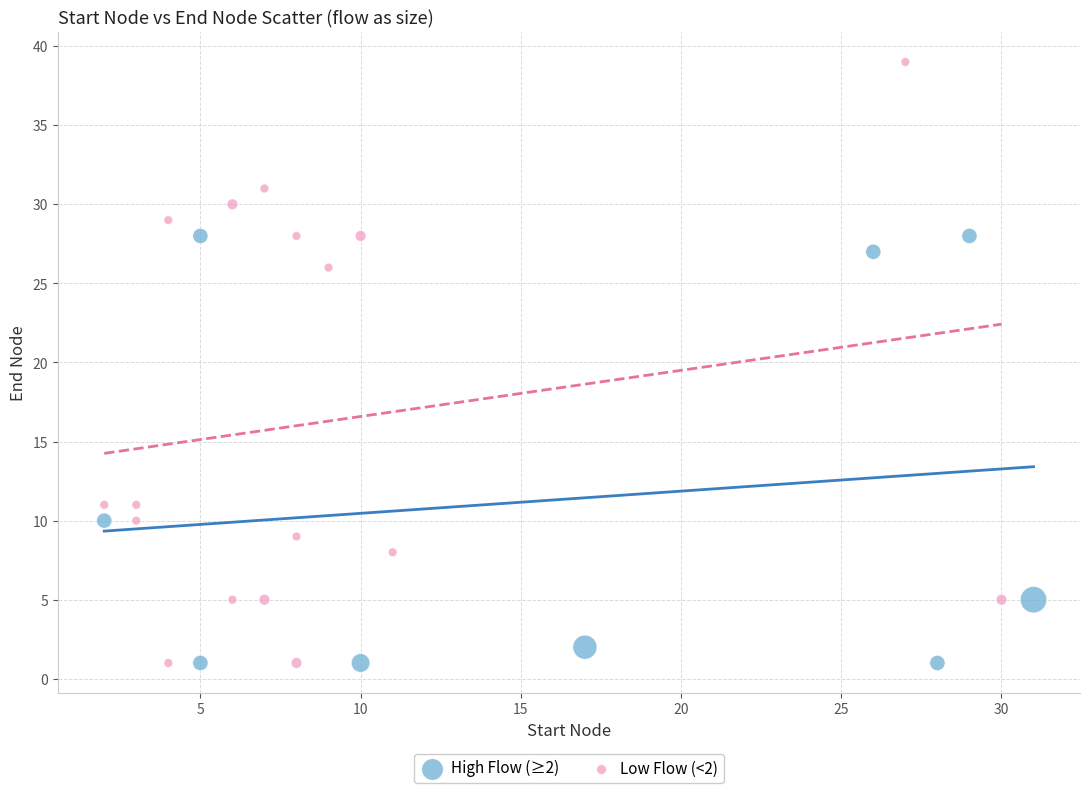

Which series reaches the maximum Y coordinate?

Low Flow (<2)